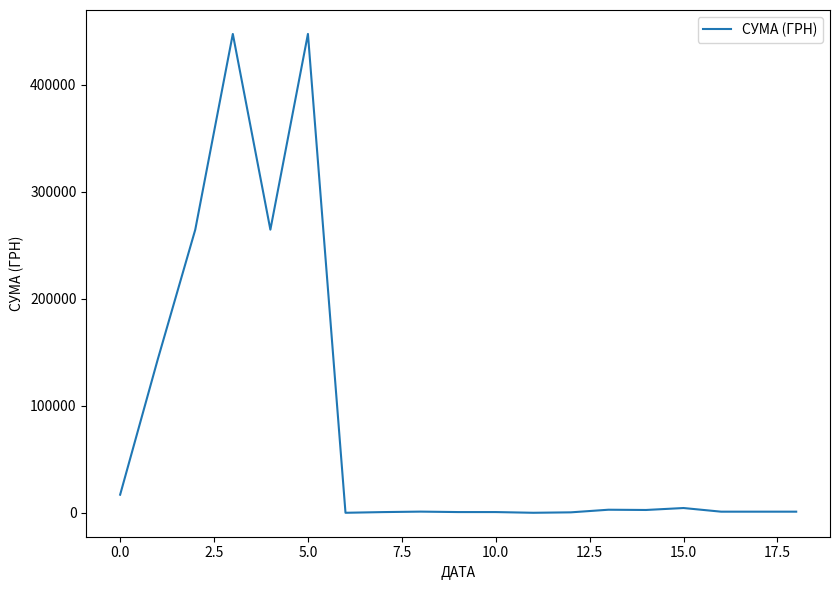

True or false: the data has more than 0 interior local peaks.

True